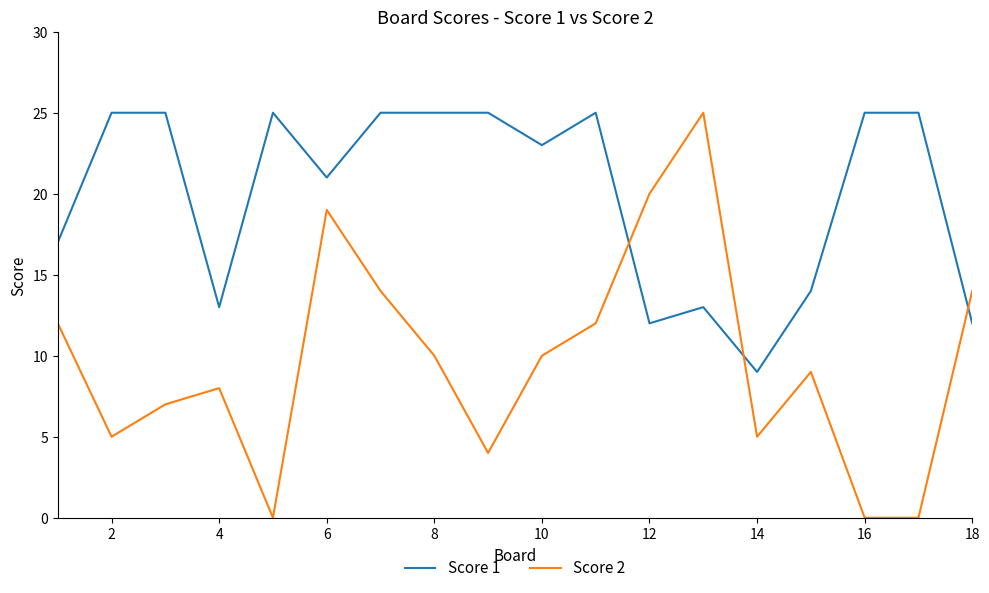

What is the greatest value displayed?

25